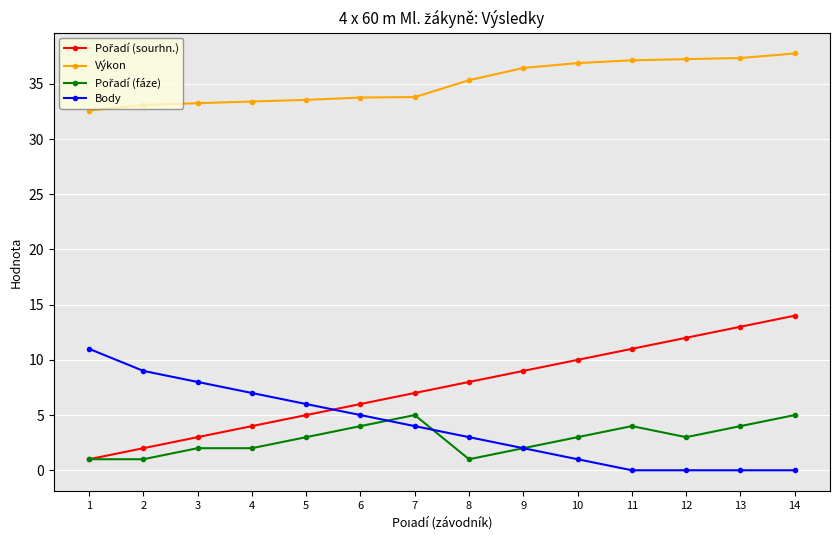

What is the spread (max minus min) of values at 6?

29.8